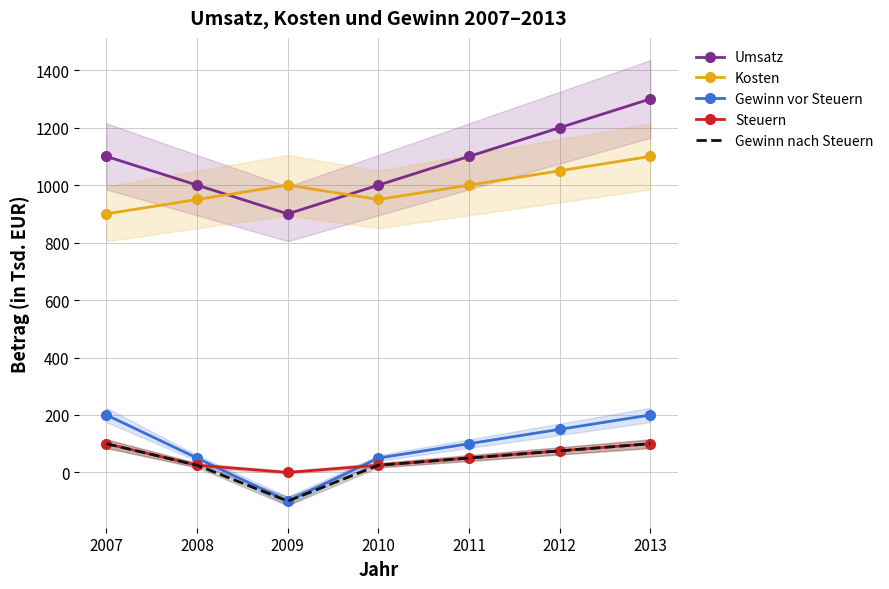

At how many categories does at least one series exceed 1234?

1